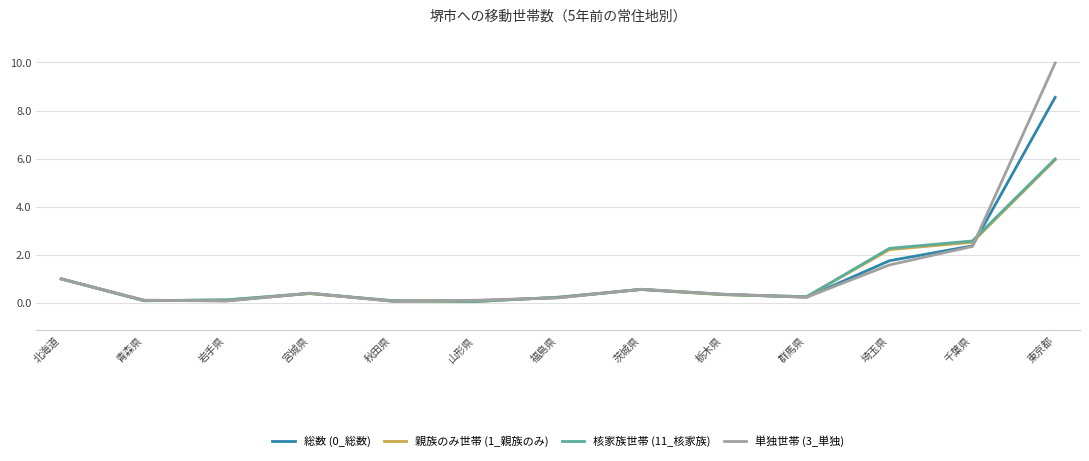

Is it true that 核家族世帯 (11_核家族) equals 0.3 at 群馬県?

True